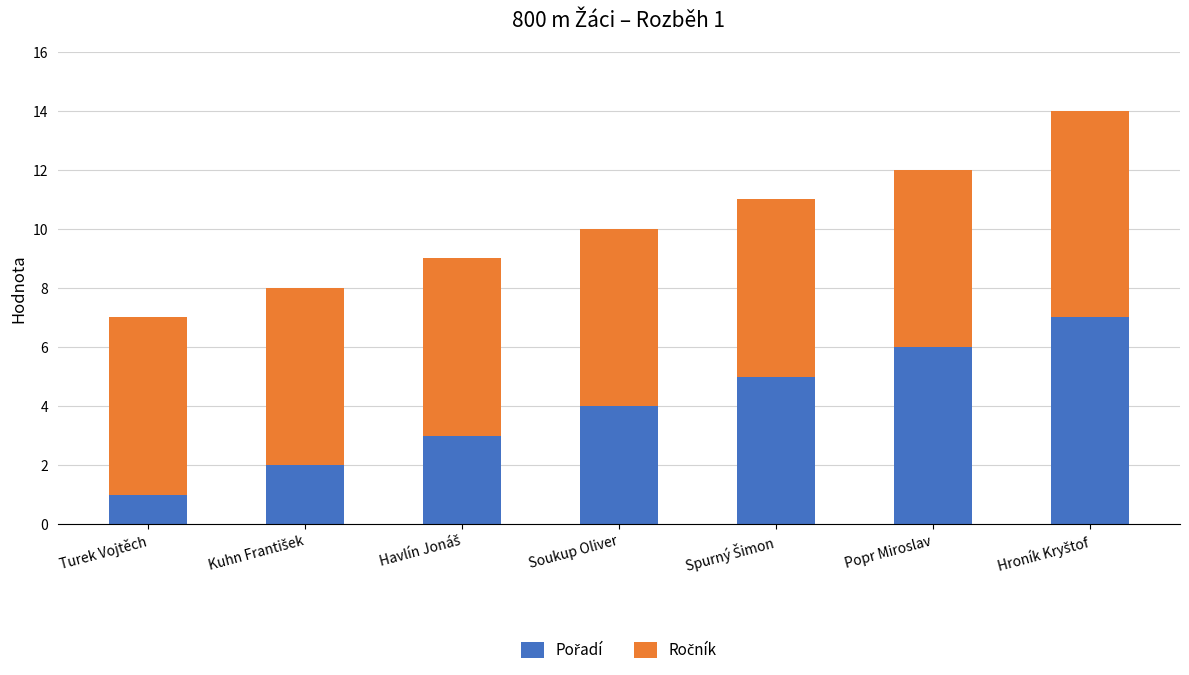

What is the total value across all series at Havlín Jonáš?

9